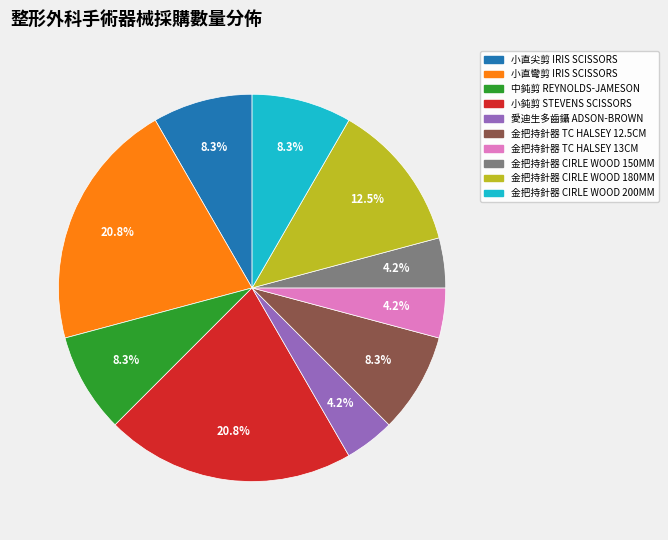

Is there a majority slice in this chart?

No